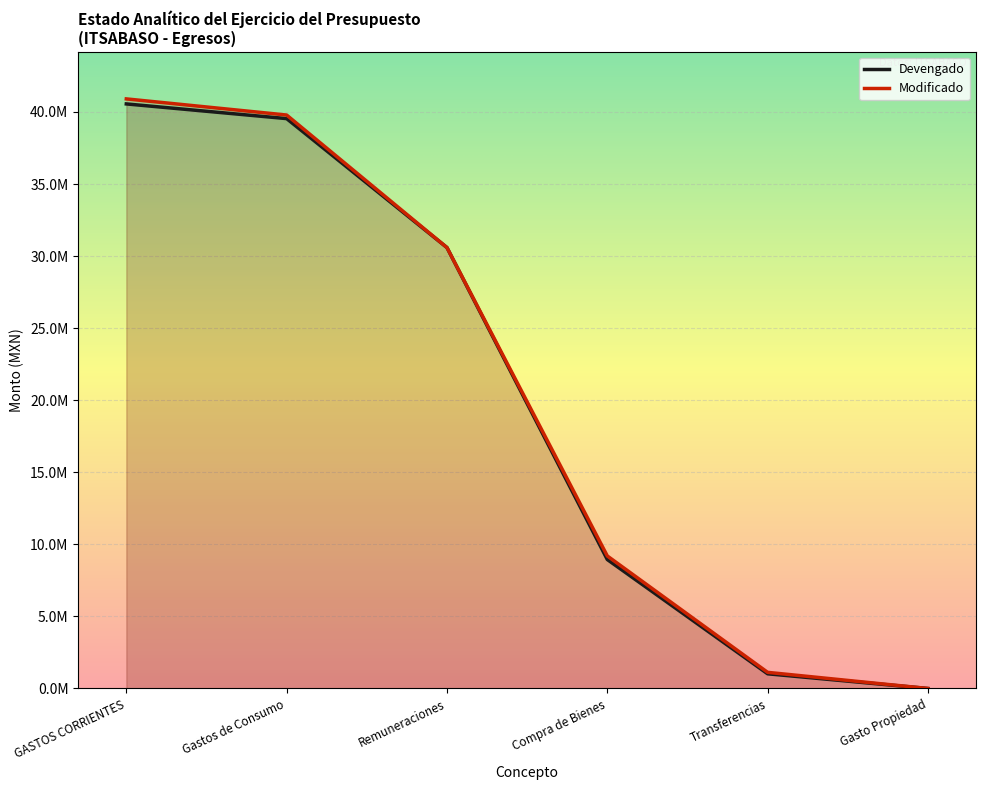

Which series has the widest spread of values?

Modificado